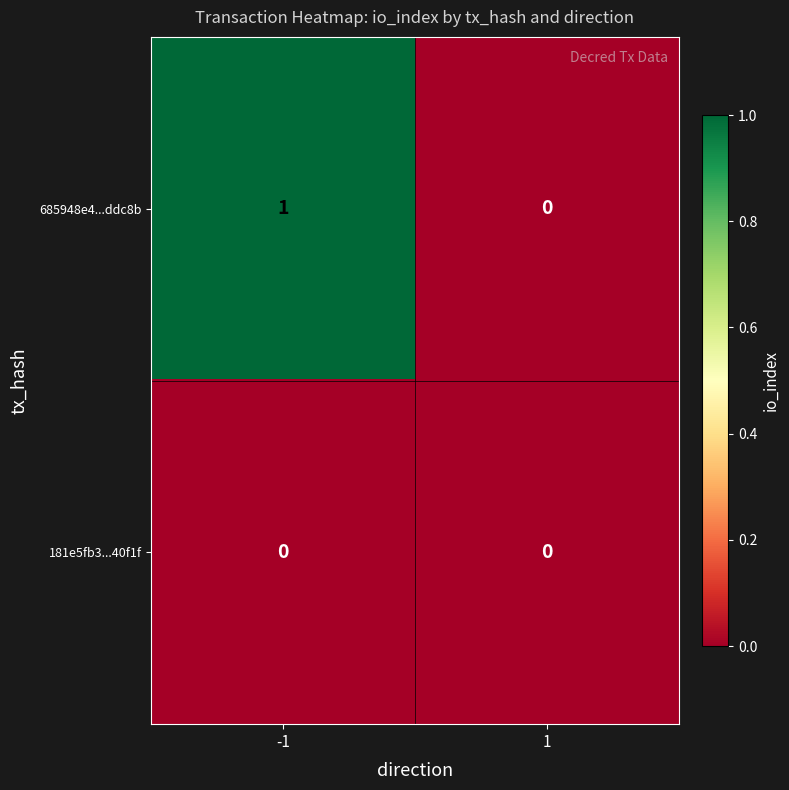

How many categories are shown in the chart?

2